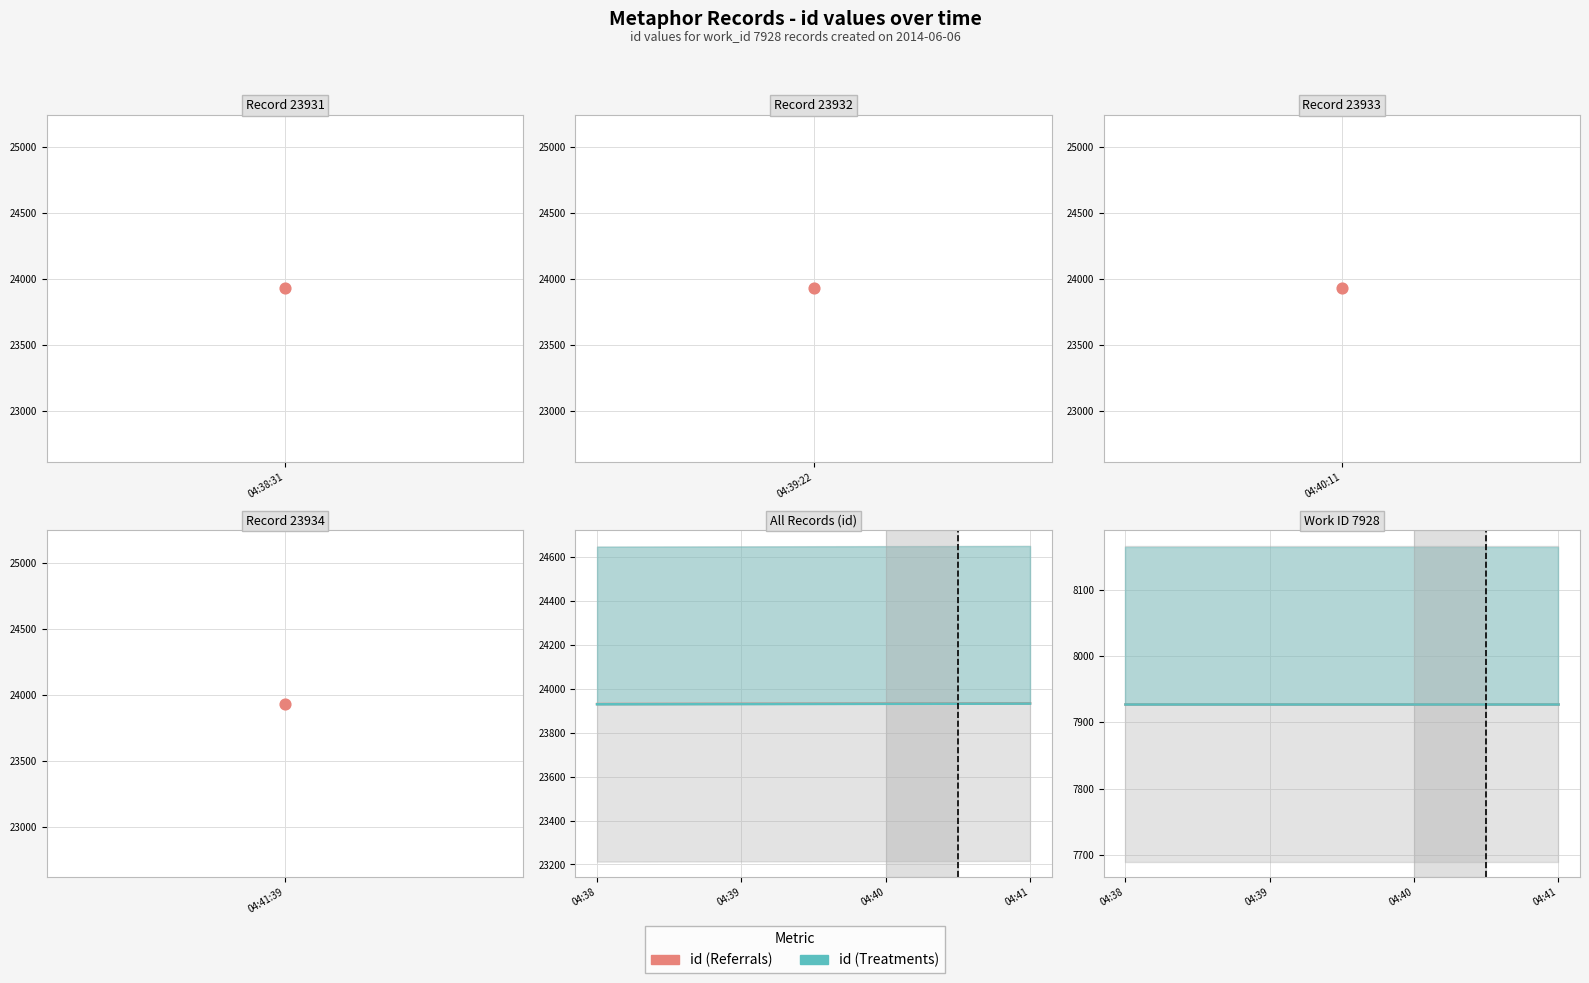

Which series has the largest total across all categories?

id (Referrals)